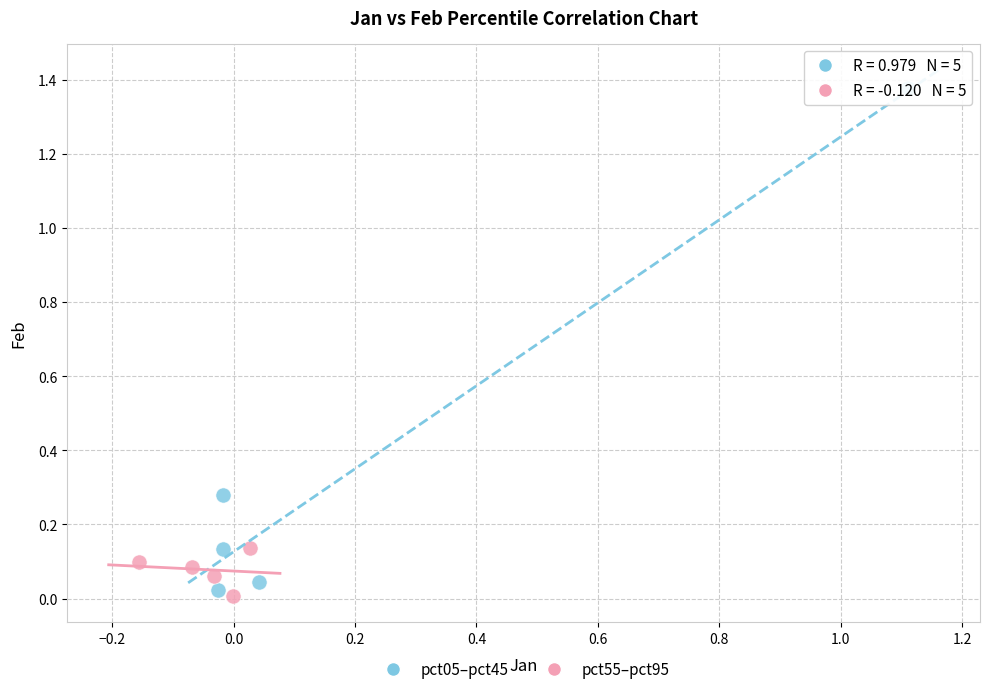

Which series has the widest spread of Y values?

pct05–pct45